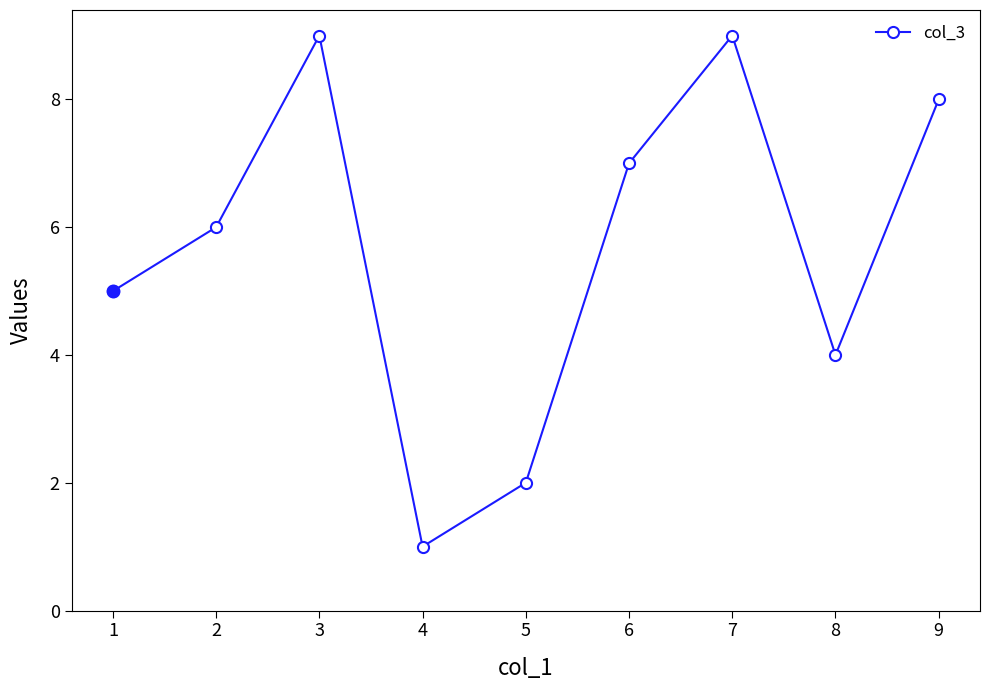

Reading left to right, what are all the values shown in this chart?

5	6	9	1	2	7	9	4	8